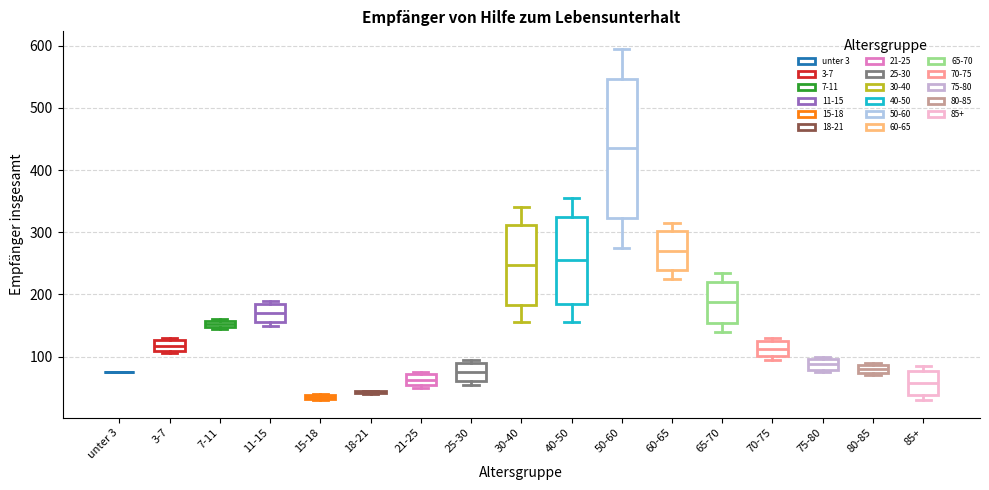

Which box is the tallest, from its lower edge to its upper edge?

50-60